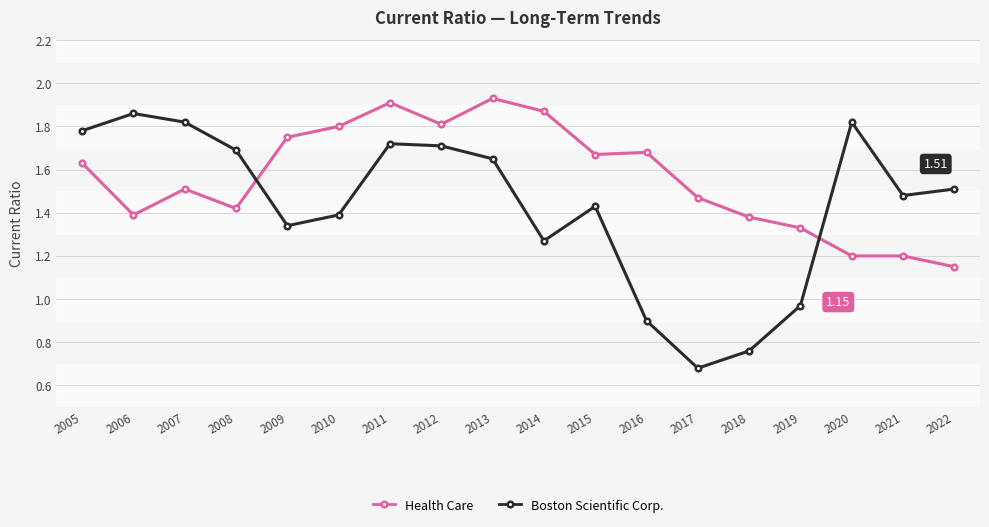

Count the number of categories in the chart.

18